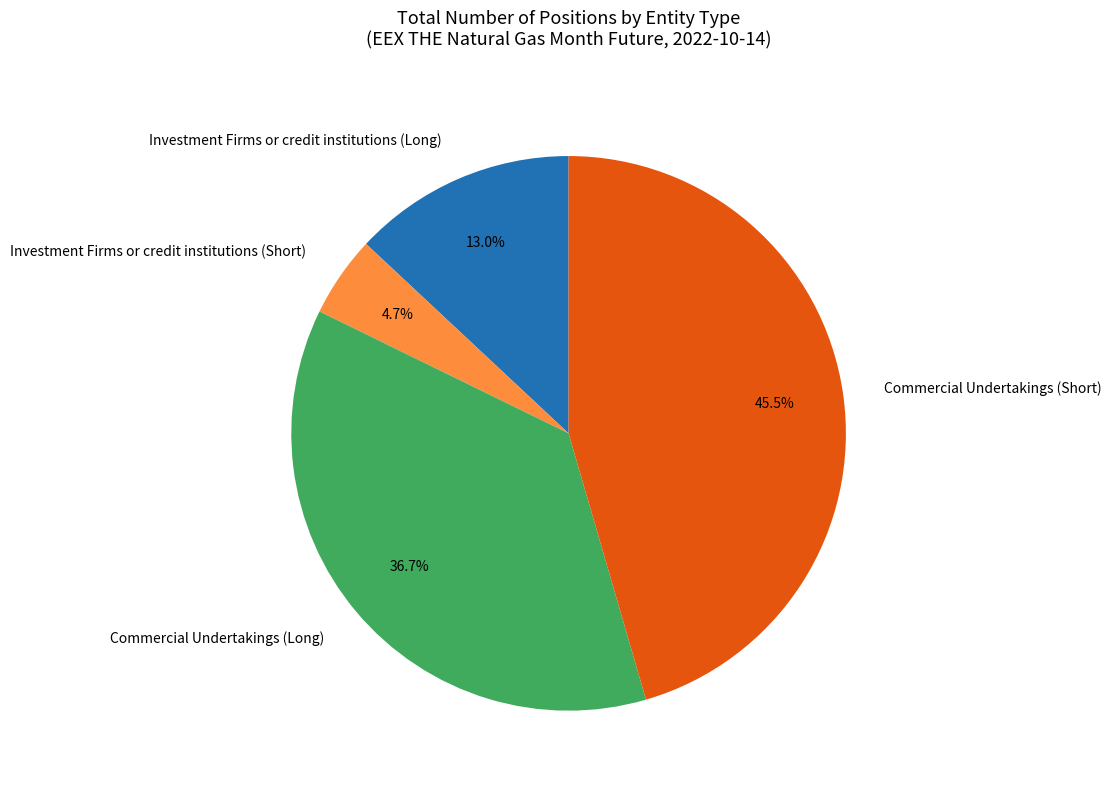

What portion of the pie excludes Investment Firms or credit institutions (Short)?

95.3%